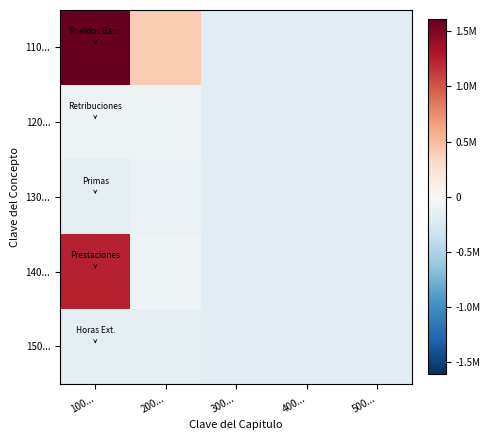

Which series has the largest total across all categories?

110...